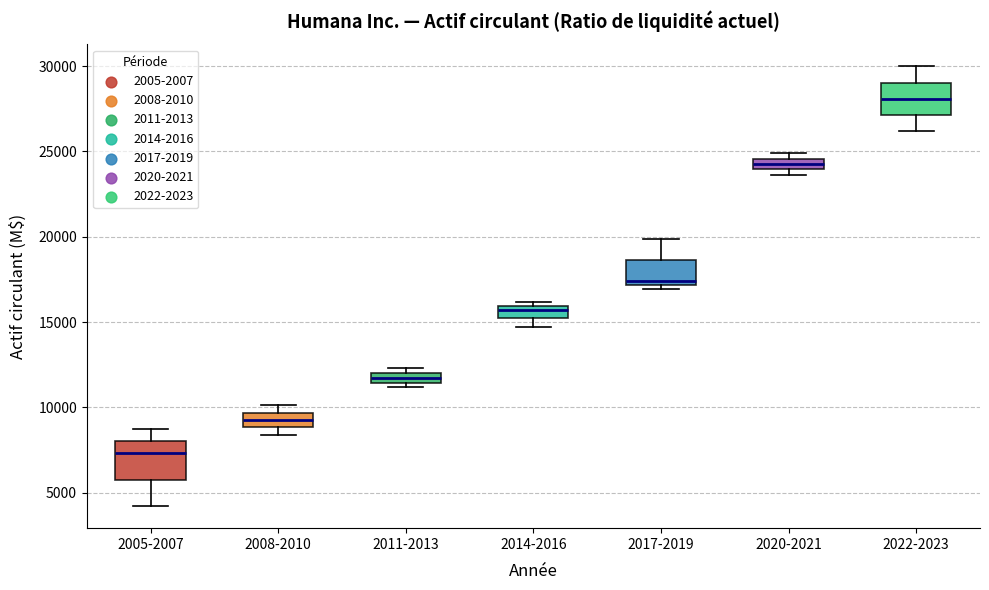

Where does the median line of the box for 2014-2016 sit on the y-axis? The values are not printed on the chart, so give them approximately, as read against the axis.

15500